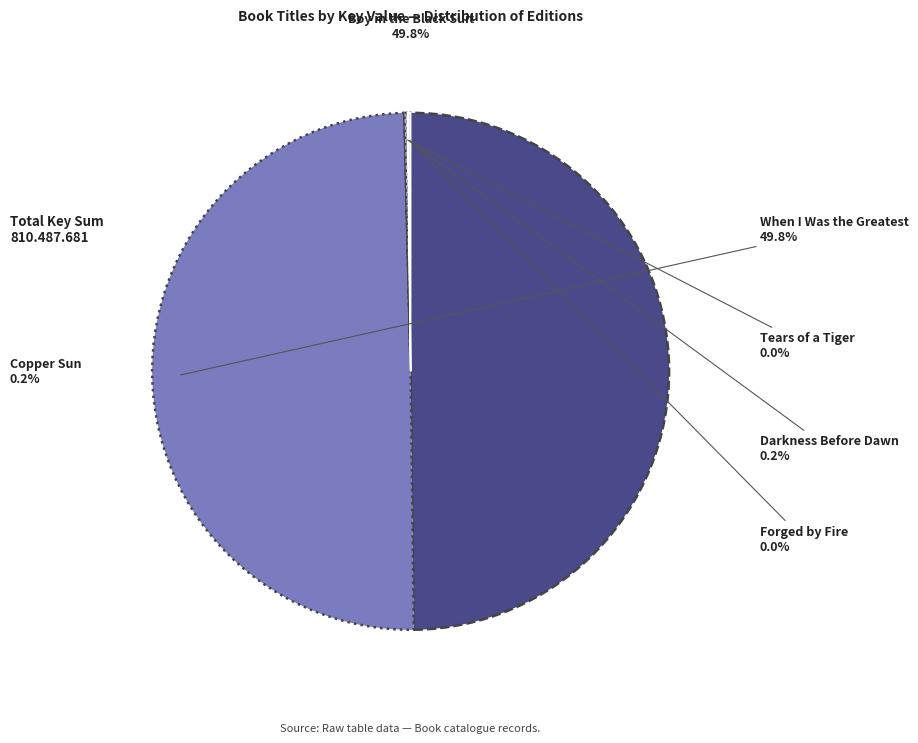

What portion of the pie excludes Boy in the Black Suit?

50.2%